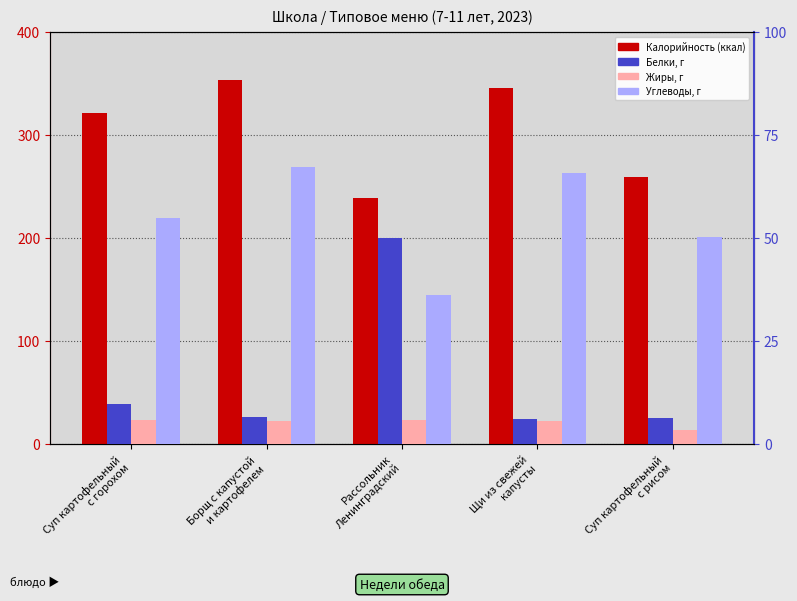

What is the difference between the Калорийность values at Суп картофельный
с горохом and Суп картофельный
с рисом?

62.5